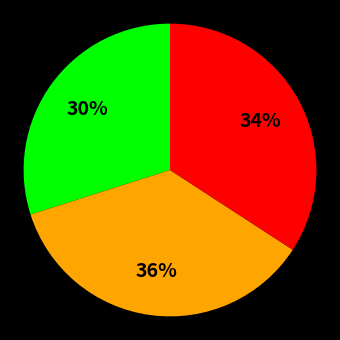

To the nearest percent, what is the difference between the largest and smallest slice percentages?

6%